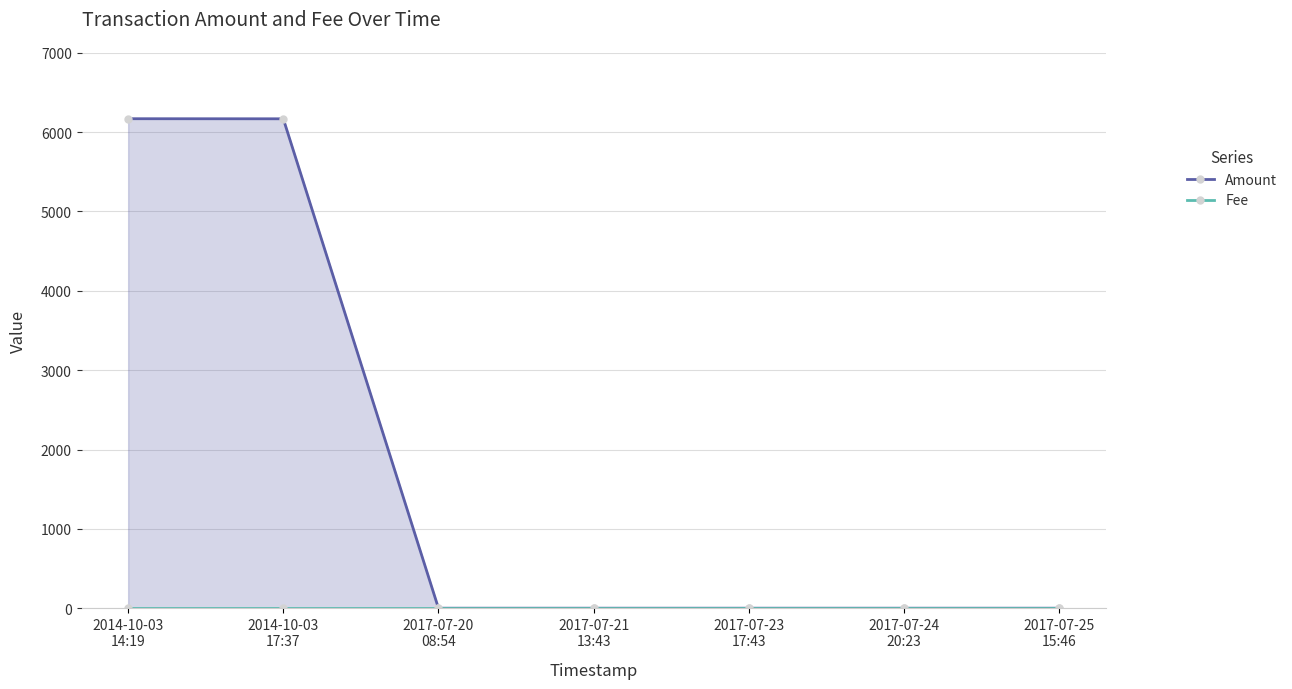

Reading left to right, extract all data points from this chart.

Amount: 2014-10-03
14:19=6168.9	2014-10-03
17:37=6167.9	2017-07-20
08:54=0.0	2017-07-21
13:43=0.0	2017-07-23
17:43=0.0	2017-07-24
20:23=0.0	2017-07-25
15:46=0.0
Fee: 2014-10-03
14:19=1.0	2014-10-03
17:37=1.0	2017-07-20
08:54=1.0	2017-07-21
13:43=1.0	2017-07-23
17:43=1.0	2017-07-24
20:23=1.0	2017-07-25
15:46=1.0